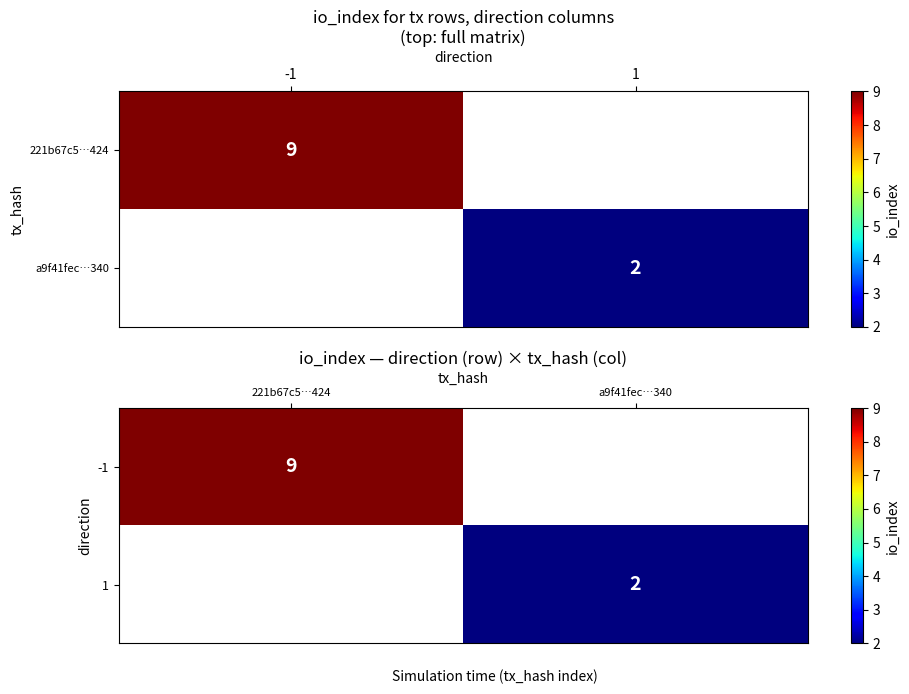

Which category has the highest value in the 1 series?

221b67c5…424